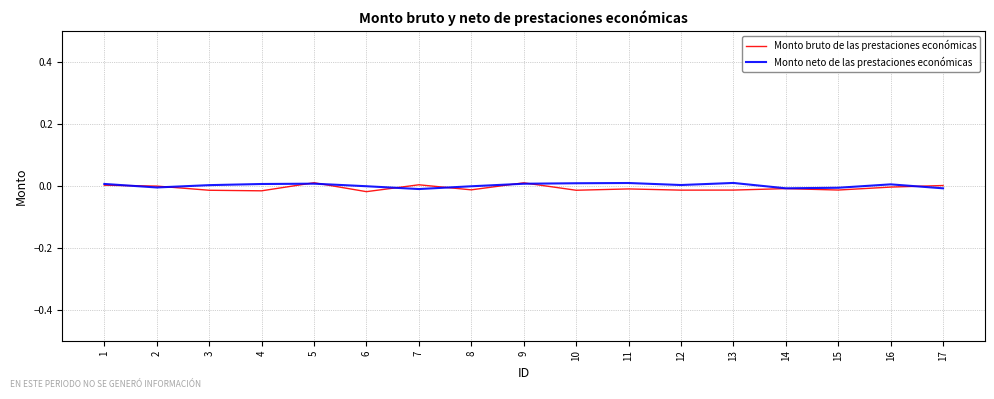

Count the number of categories in the chart.

17